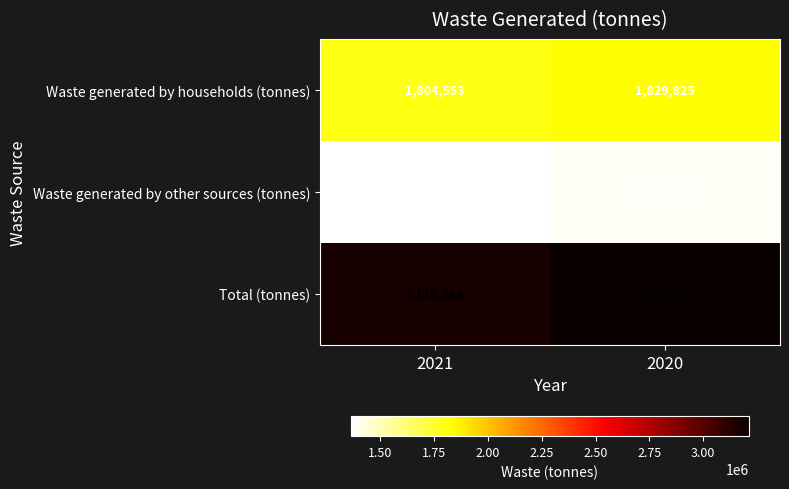

At how many categories does at least one series exceed 3156763?

2